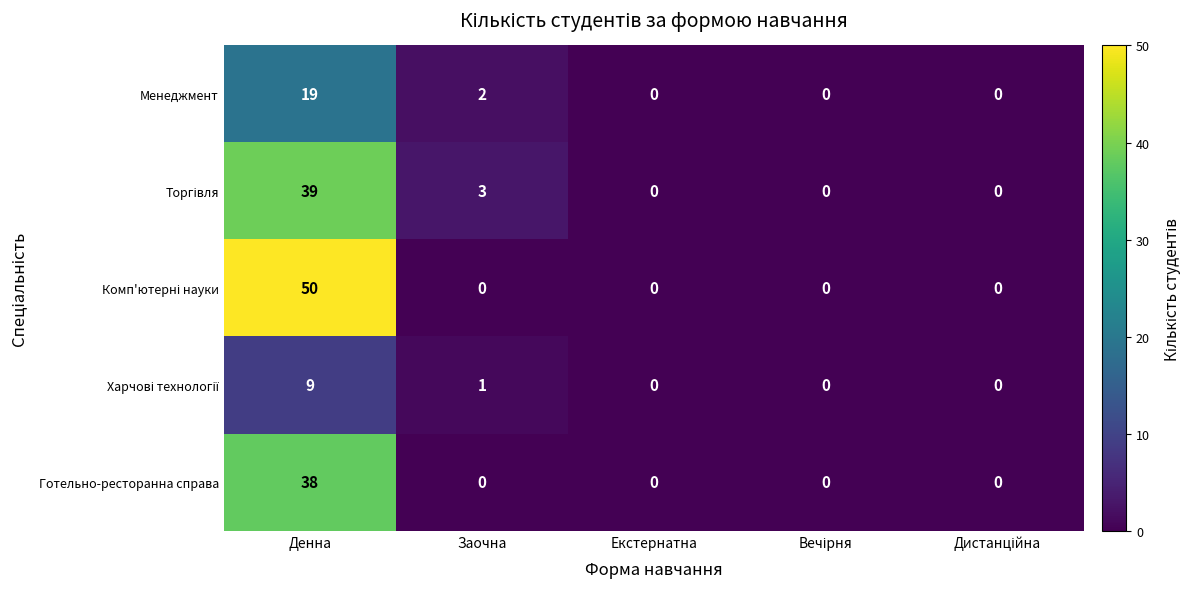

The Готельно-ресторанна справа series shows 38 at Денна. True or false?

True